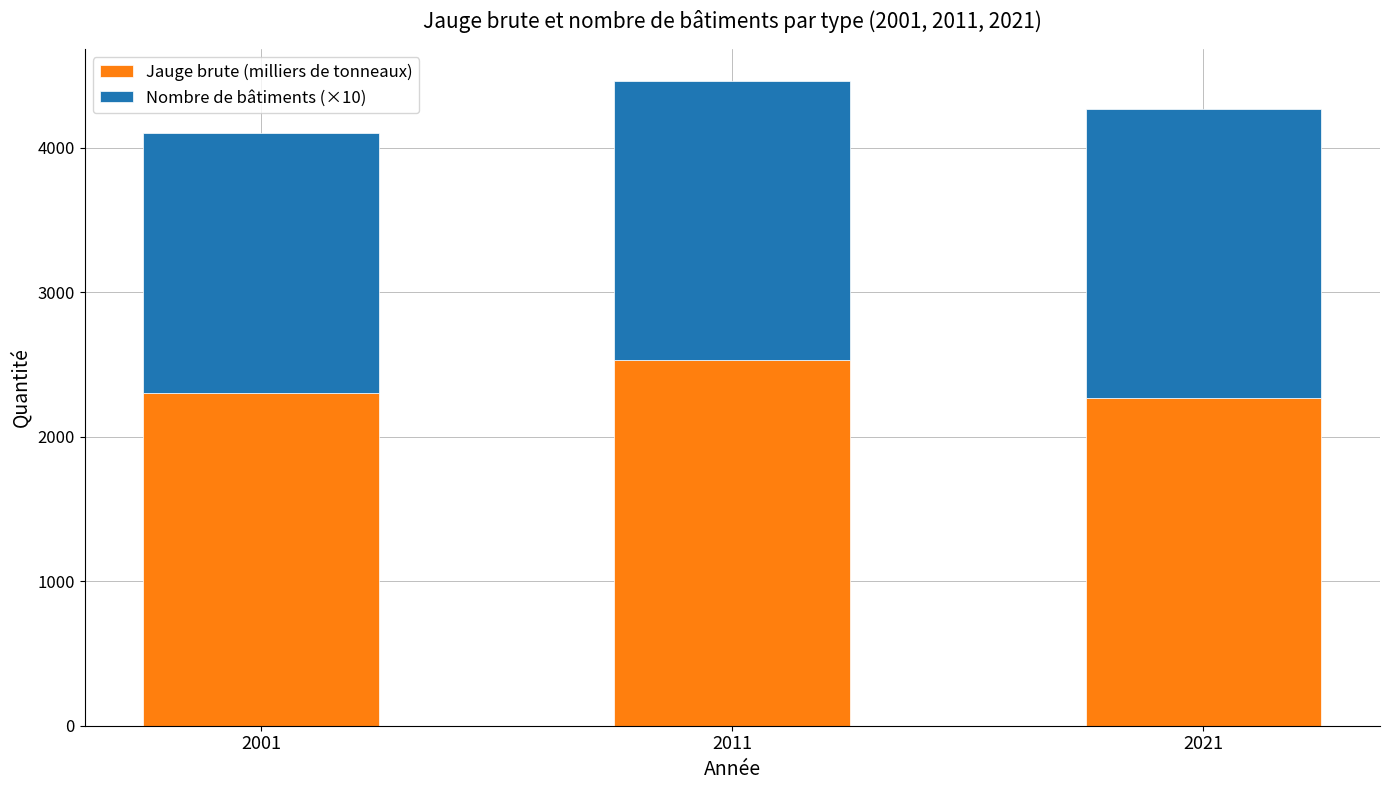

What are all the series names shown in the legend?

Jauge brute (milliers de tonneaux), Nombre de bâtiments (×10)